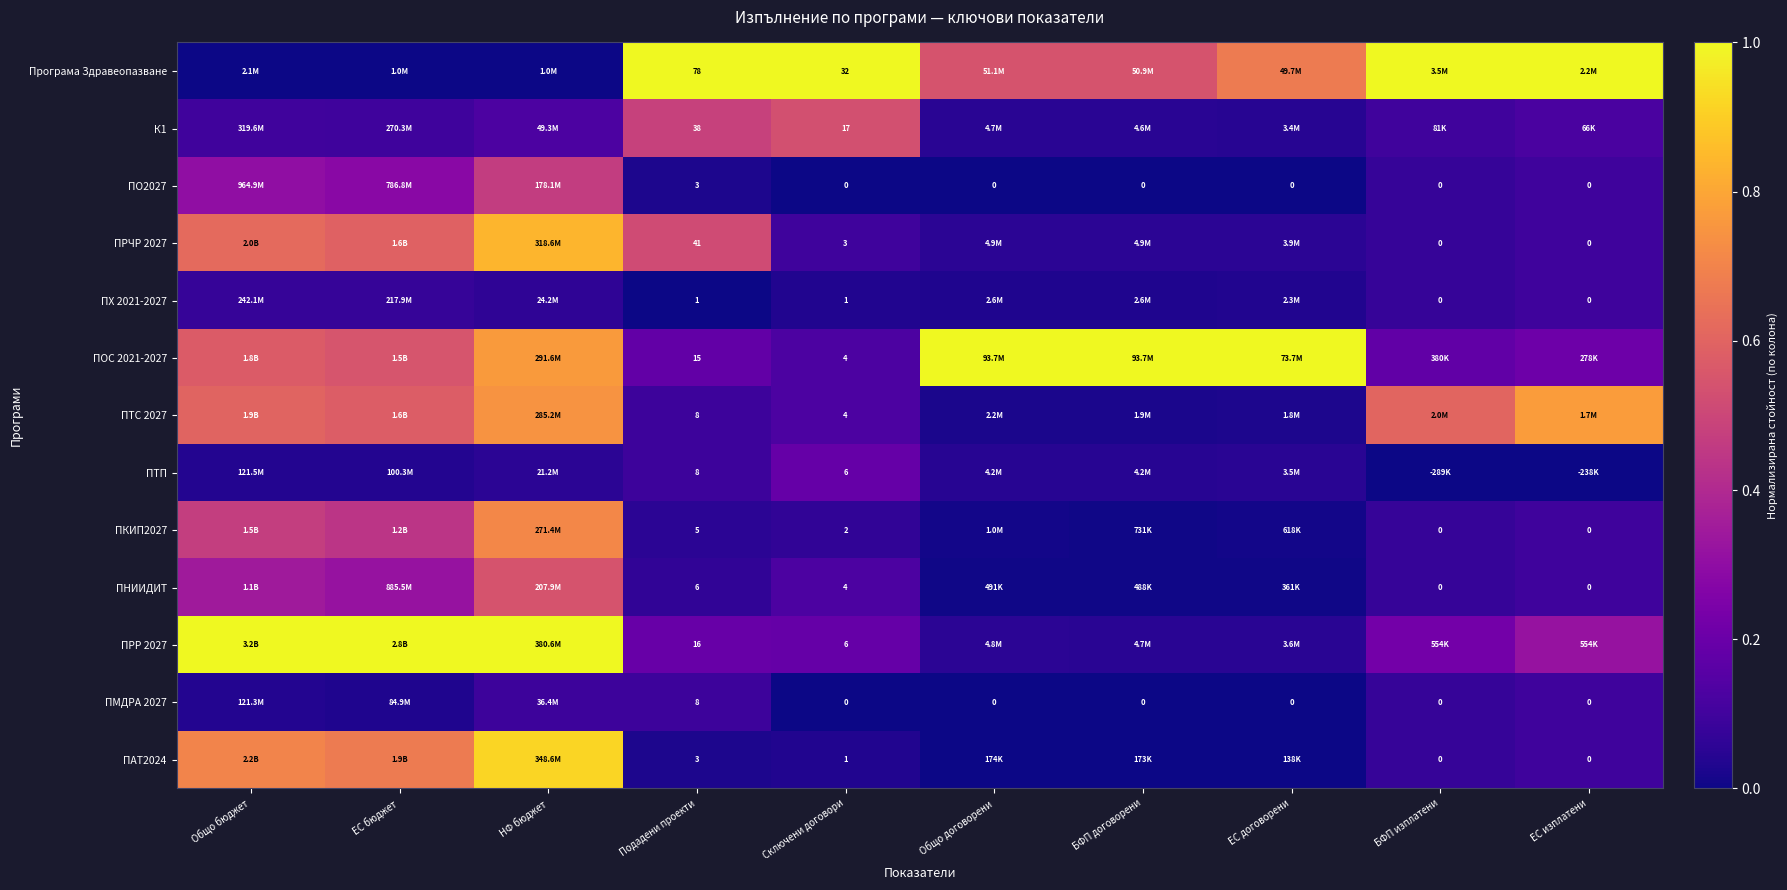

What is the difference between the highest and lowest values at ЕС изплатени?

1.0